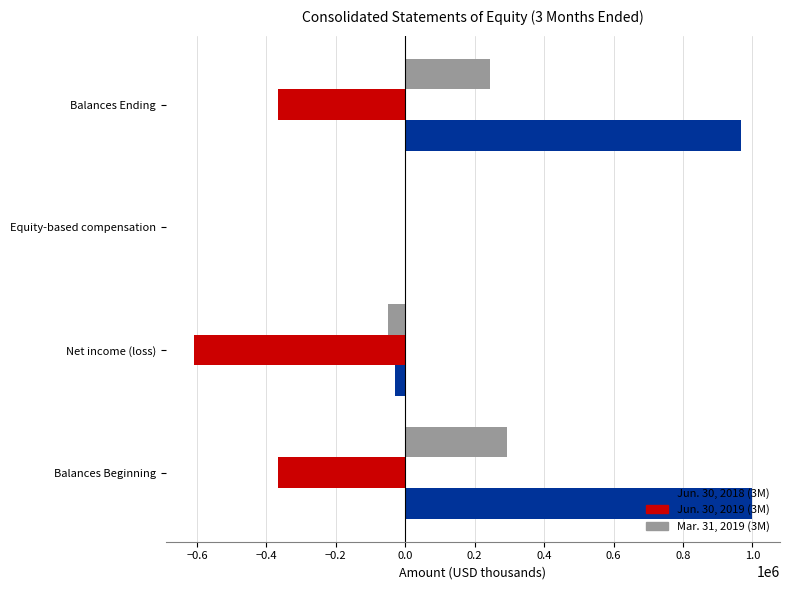

Which category has the highest value in the Mar. 31, 2019 (3M) series?

Balances Beginning